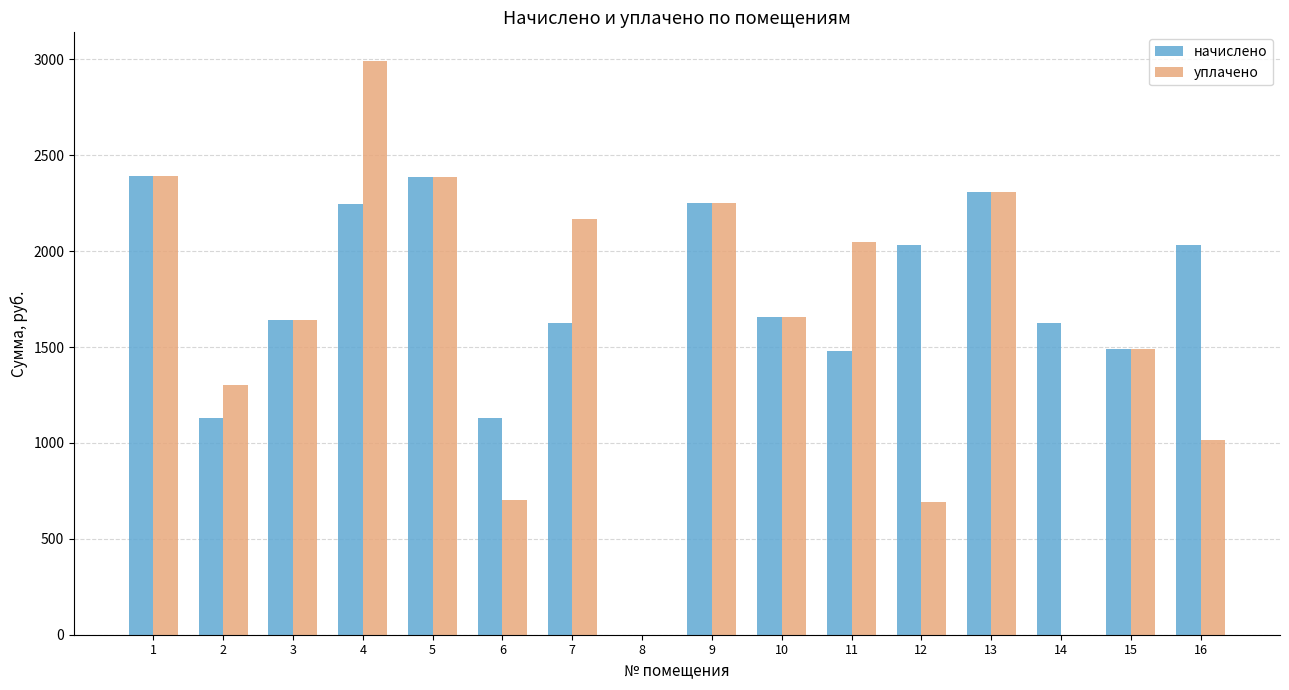

True or false: уплачено has a value of 1207.1 at 12.

False